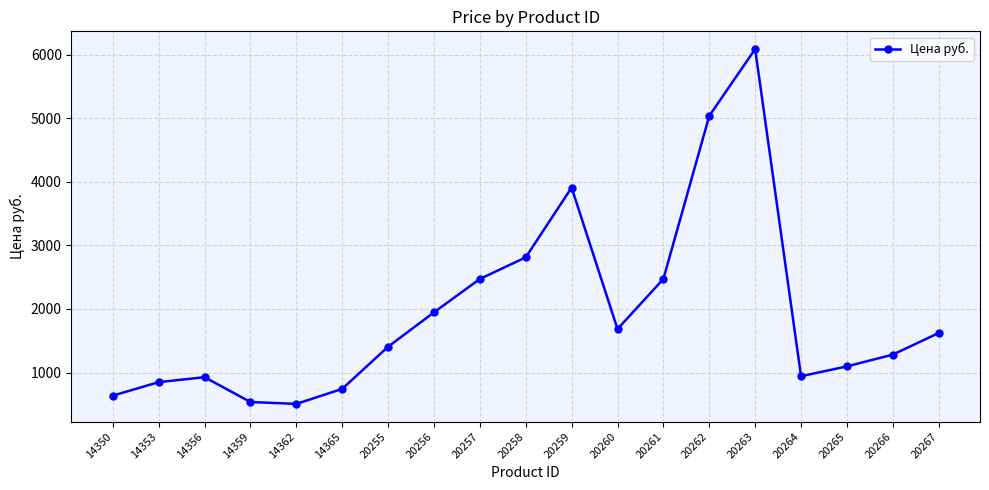

What value does the data have at 14353?

849.0